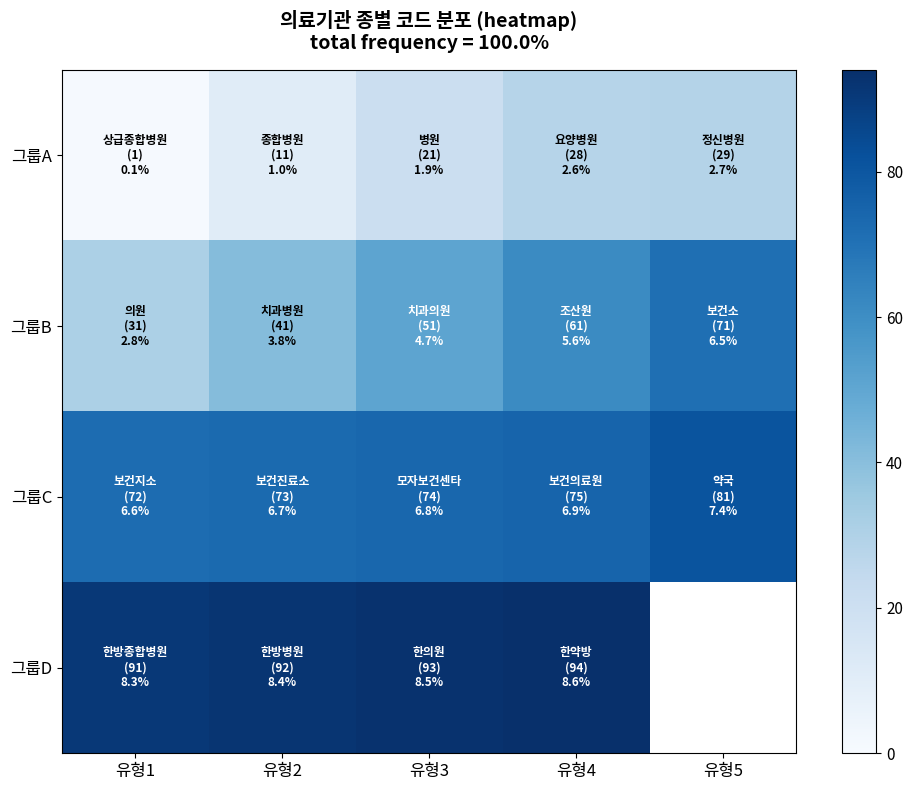

Which category has the highest value across all series?

유형4